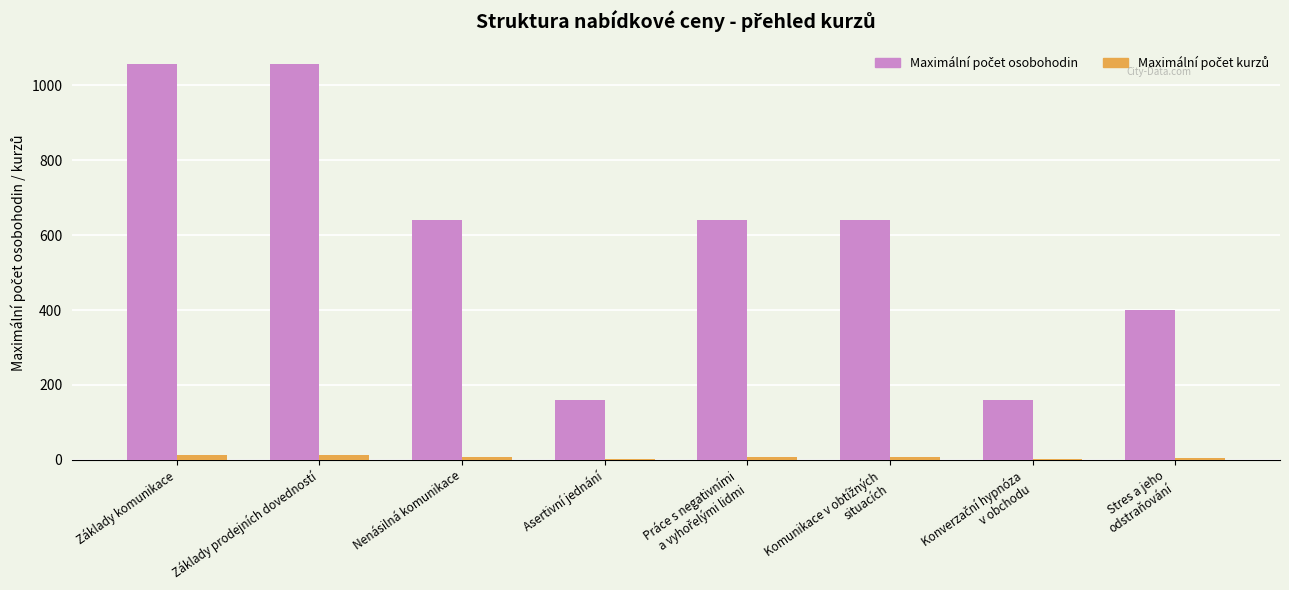

What is the maximum value shown in the chart?

1056.0